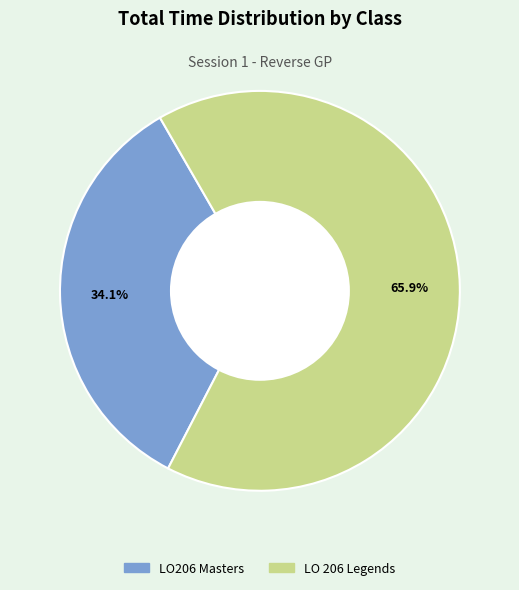

Is there a majority slice in this chart?

Yes